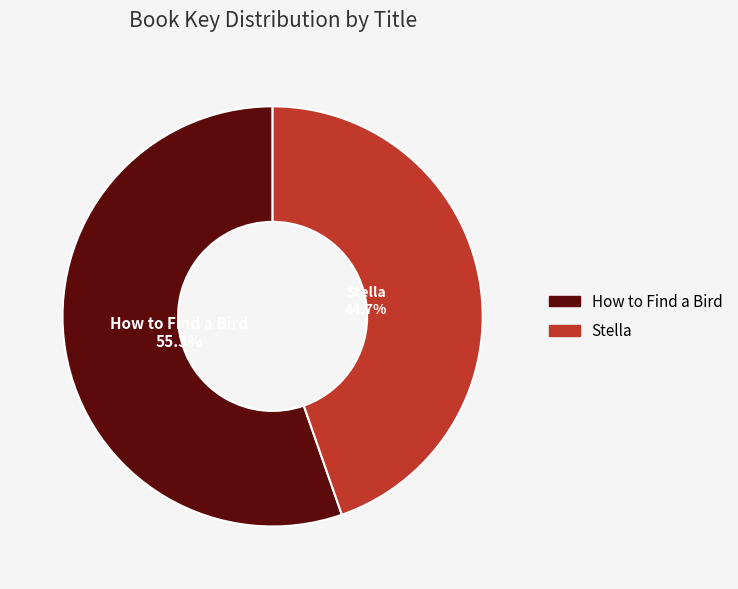

How many slices are in this pie chart?

2